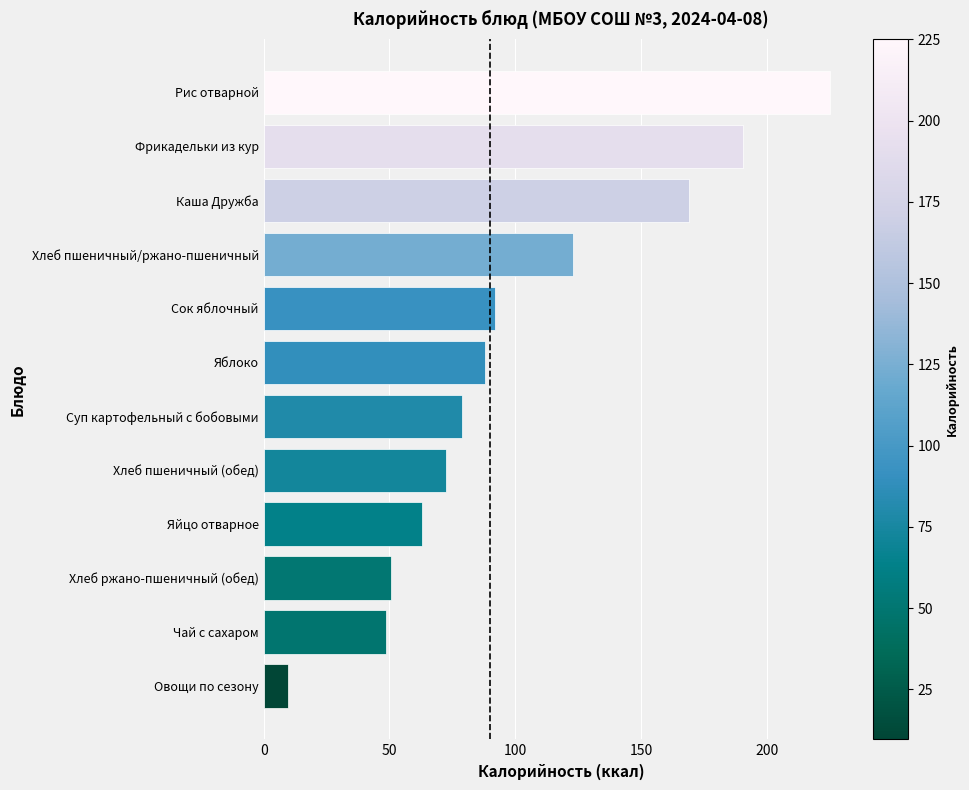

Between Рис отварной and Чай с сахаром, which is larger?

Рис отварной